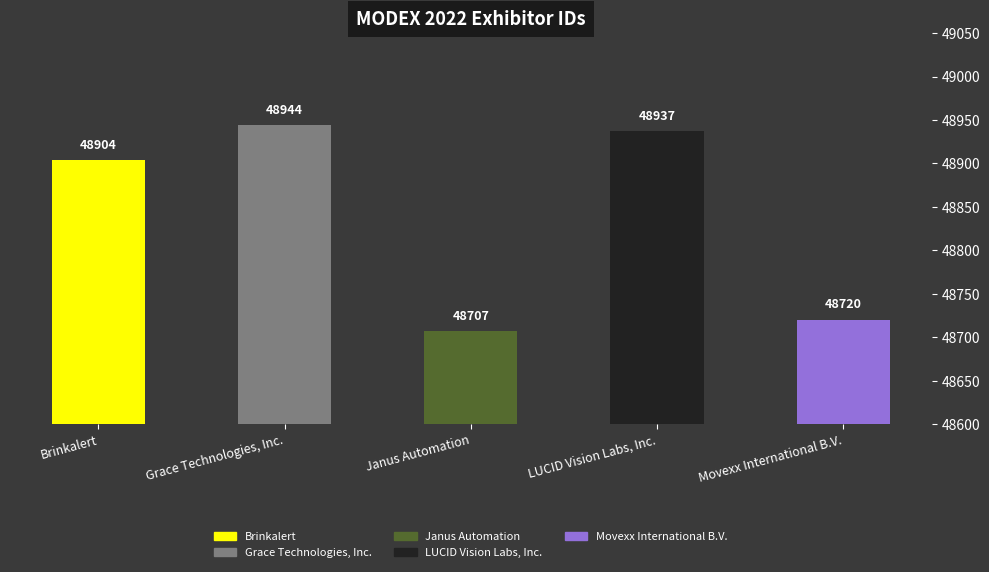

Reading right to left, what are all the values shown in this chart?

48720	48937	48707	48944	48904